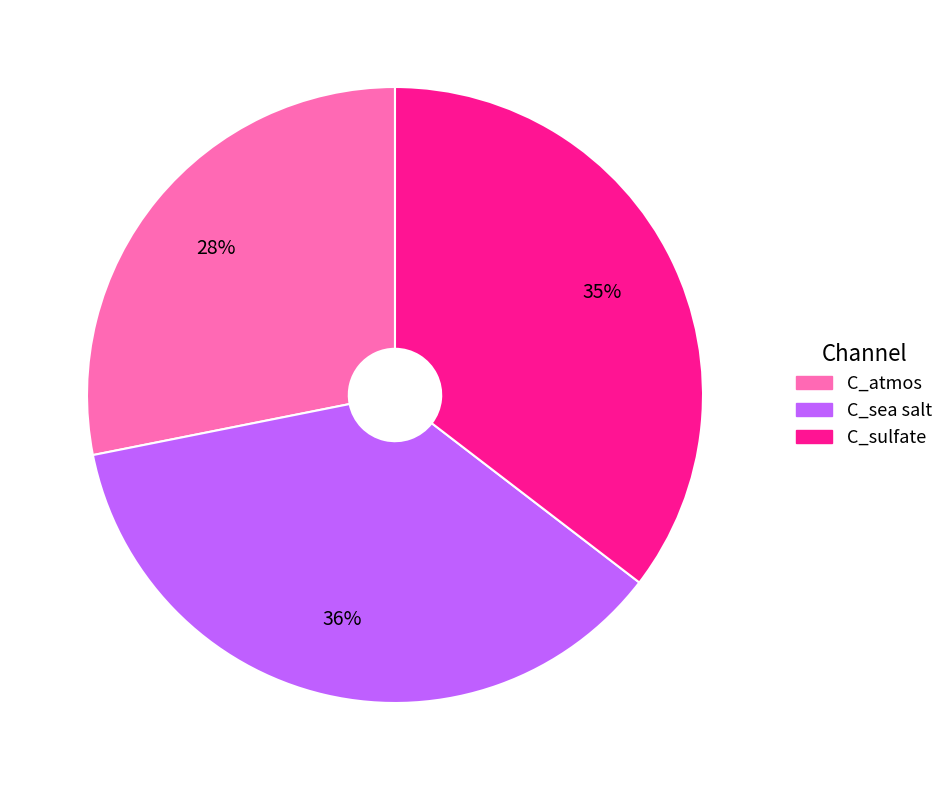

What percentage is the C_sulfate slice, to the nearest percent?

35%